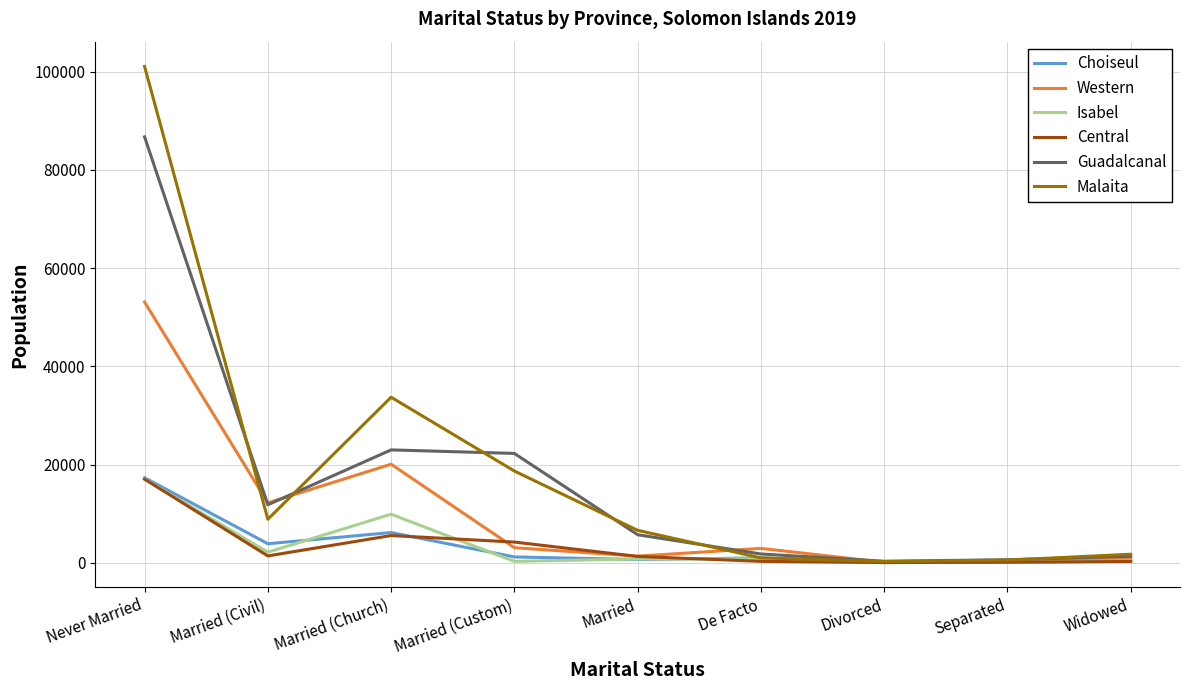

Is the value of Guadalcanal at Separated greater than the value of Central at Married (Church)?

No